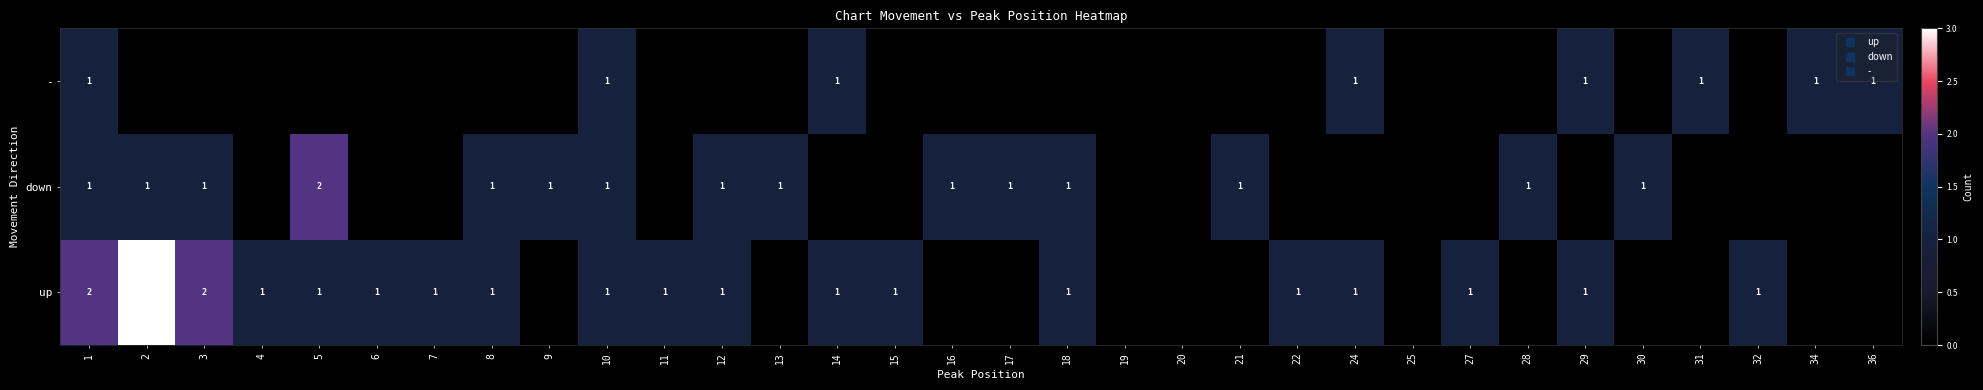

How many up values are between 0 and 1?

29